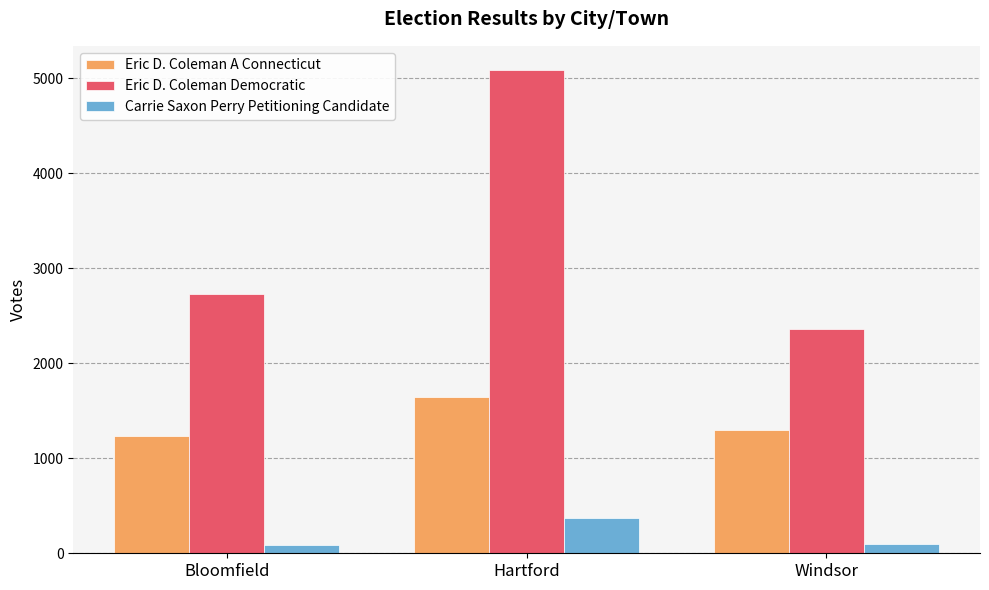

What is the average value of the Eric D. Coleman Democratic series?

3391